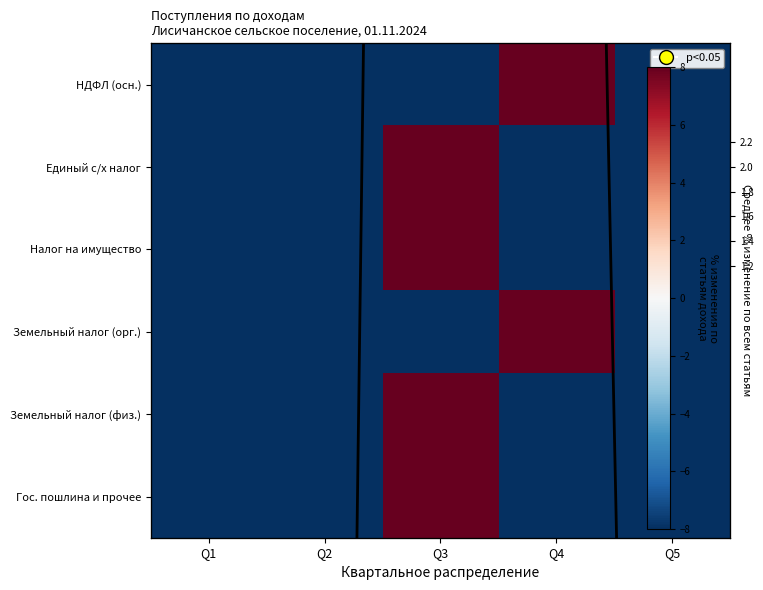

List the labels in order of Гос. пошлина и прочее value, smallest first.

Q1, Q4, Q5, Q2, Q3